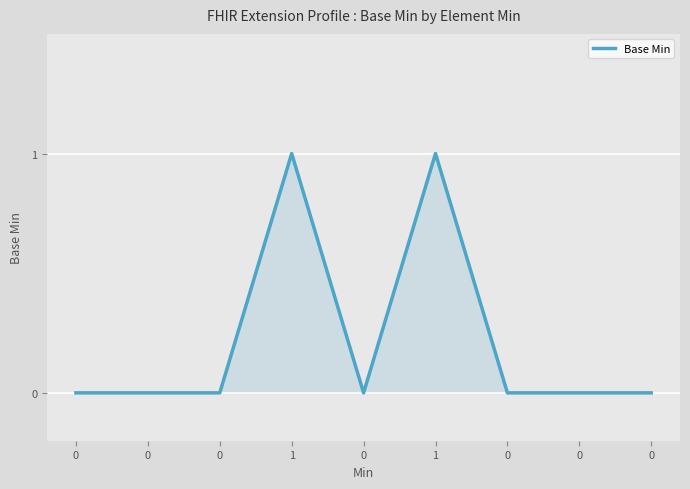

Does the chart have visible grid lines?

Yes